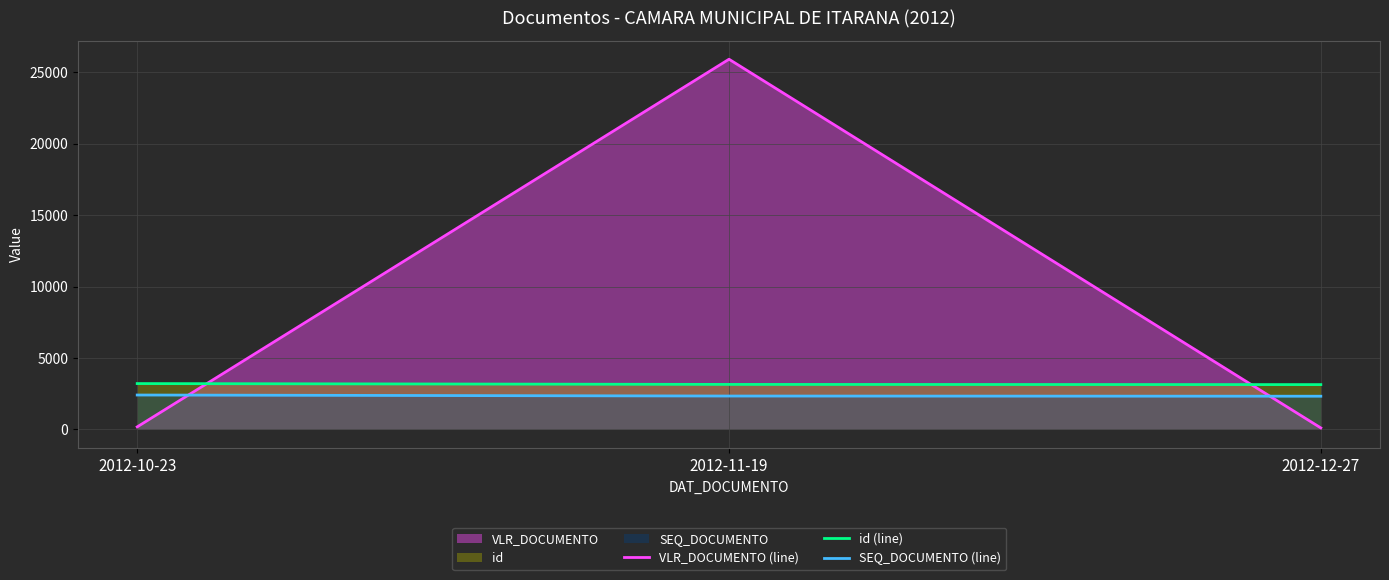

What position from the left is 2012-12-27?

3